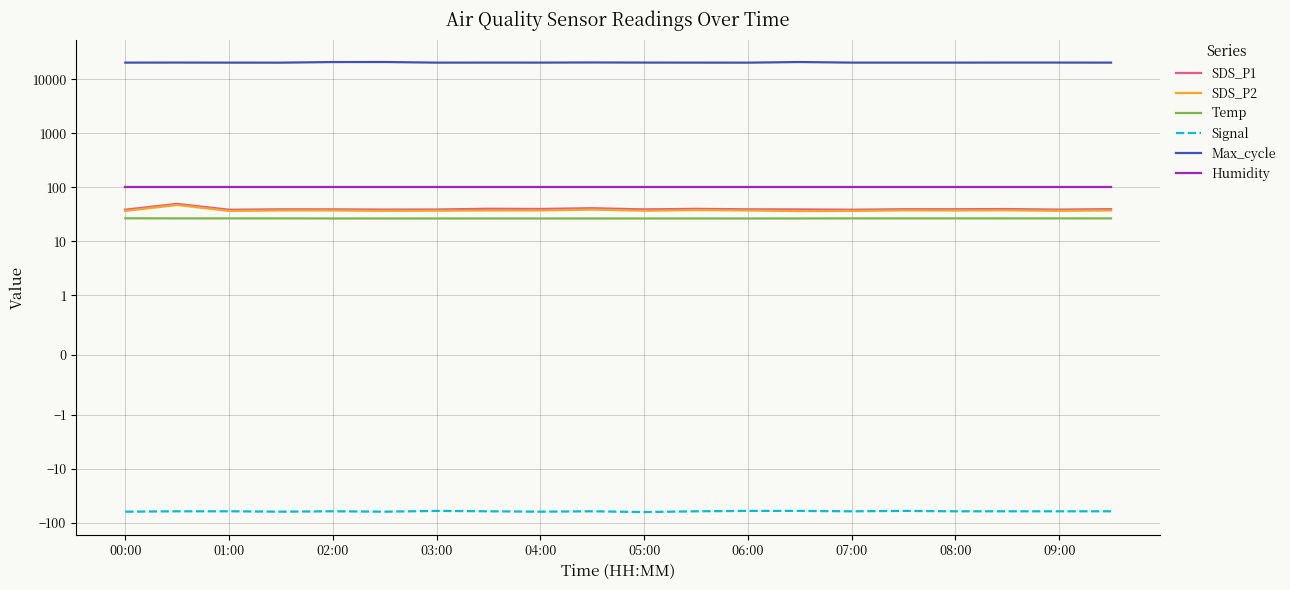

What is the average value of the SDS_P2 series?

37.5